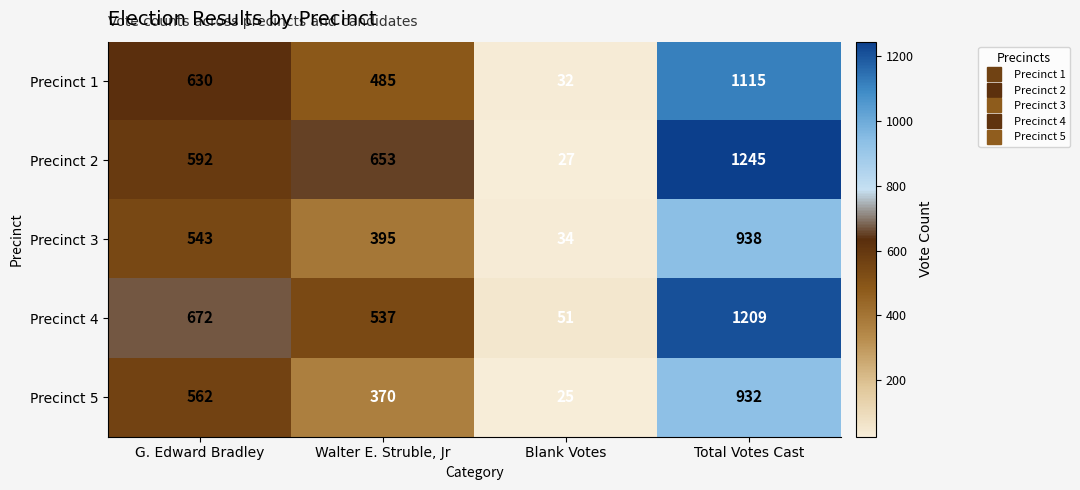

At which label is Precinct 4 closest to 630?

G. Edward Bradley